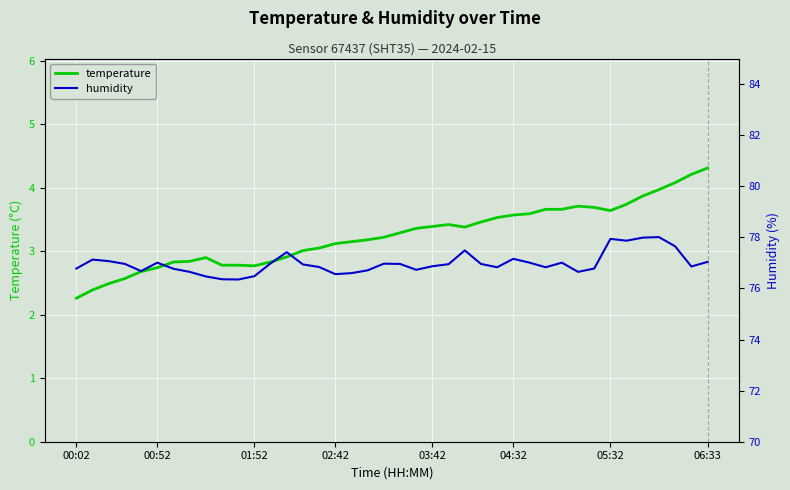

True or false: temperature and humidity intersect in this chart.

False